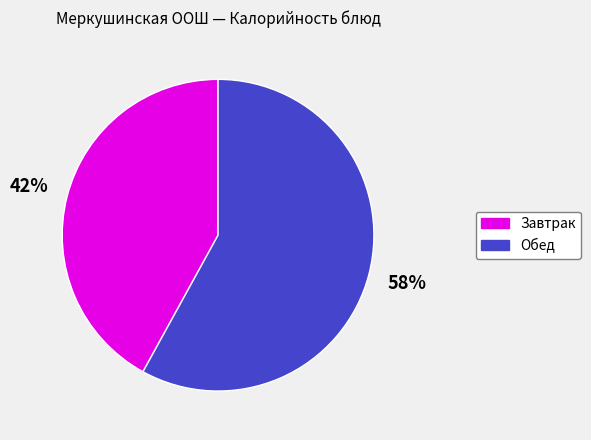

To the nearest percent, what is the average slice percentage?

50%